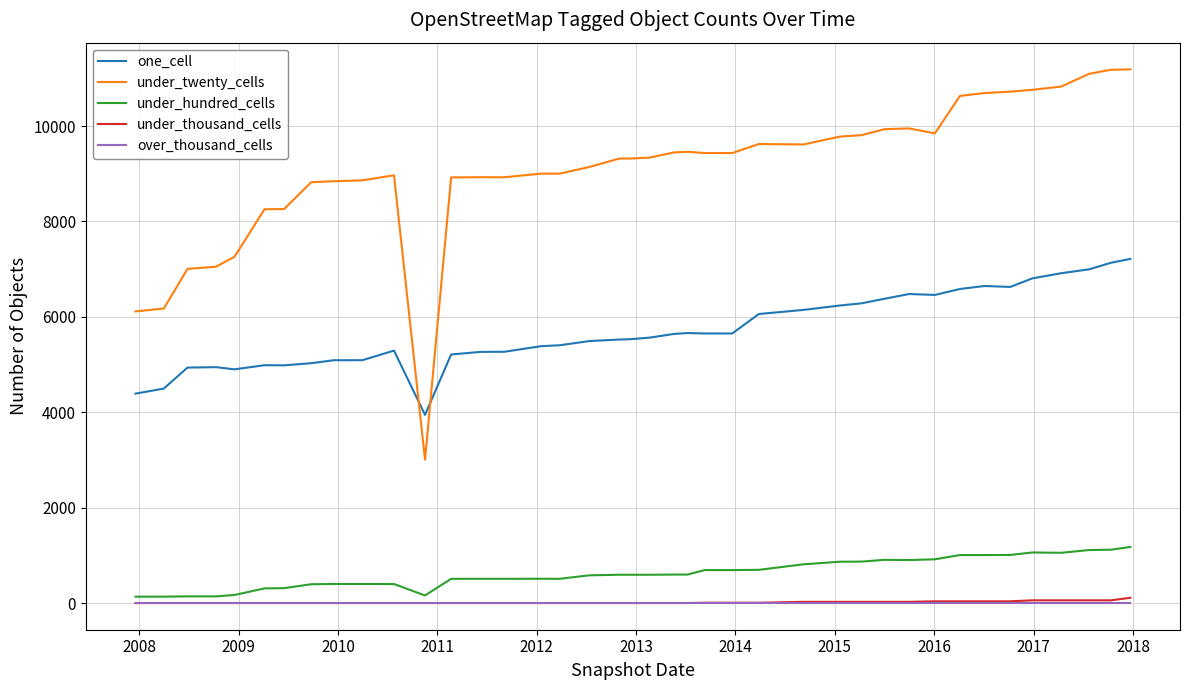

Which series has the largest total across all categories?

under_twenty_cells